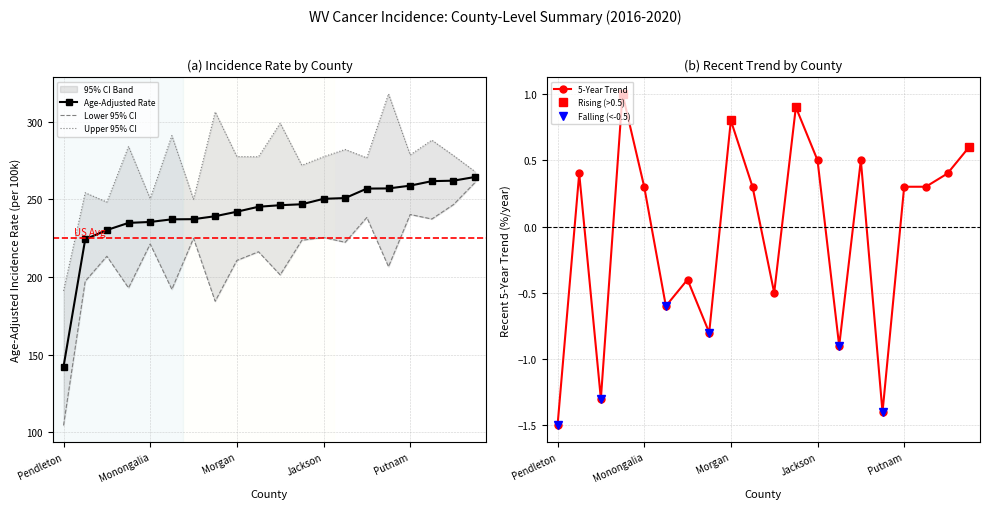

What is the sum of the Upper 95% CI values at 19 and 14?

544.7